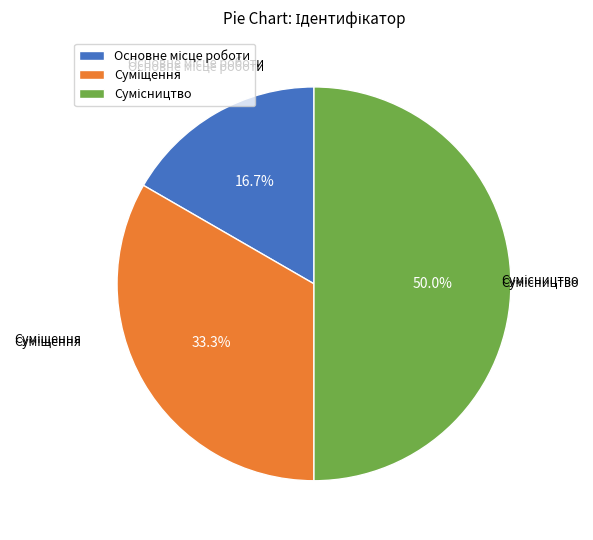

Which category has the smallest portion of the pie?

Основне місце роботи